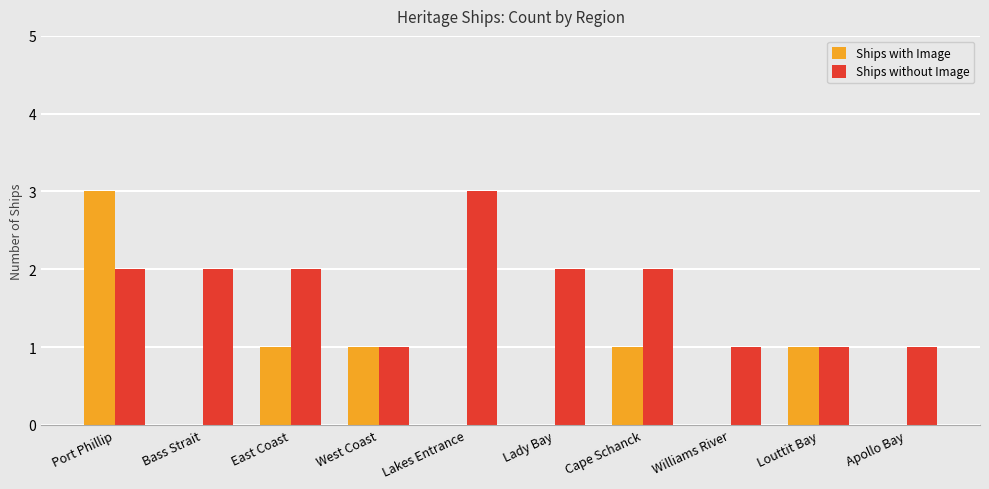

What is the sum of all Ships with Image values?

7